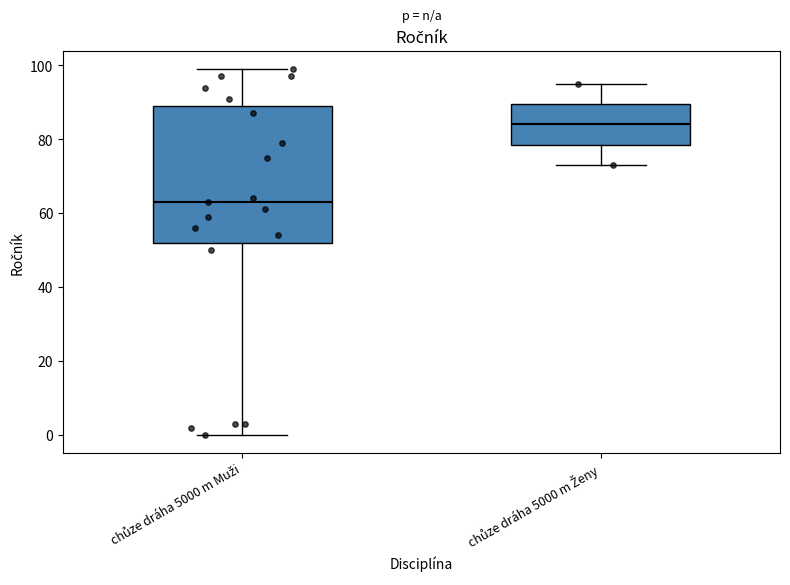

Where does the median line of the box for chůze dráha 5000 m Muži sit on the y-axis? The values are not printed on the chart, so give them approximately, as read against the axis.

64